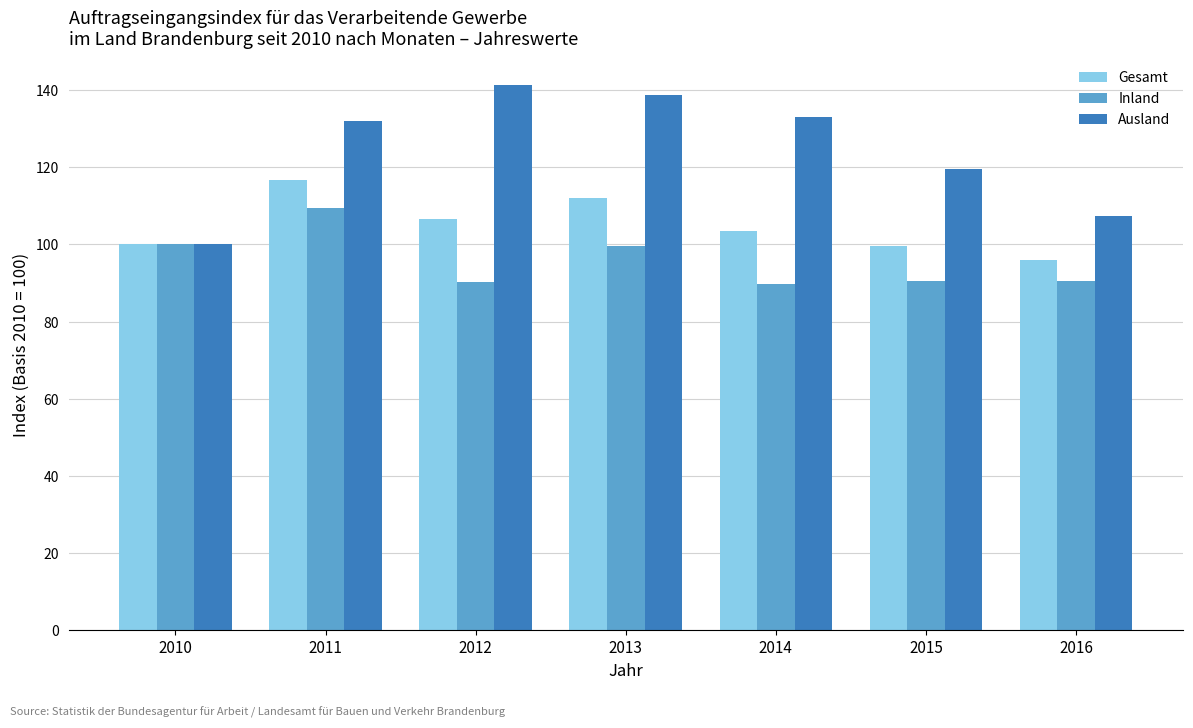

The value of Inland at 2014 is 89.7. True or false?

True